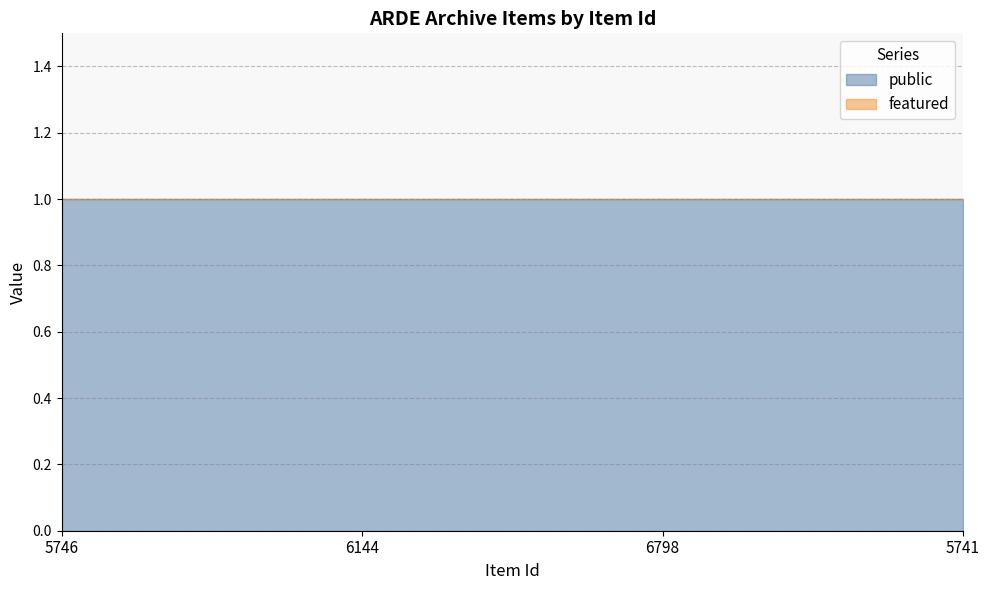

List the labels in order of featured value, largest first.

5746, 6144, 6798, 5741